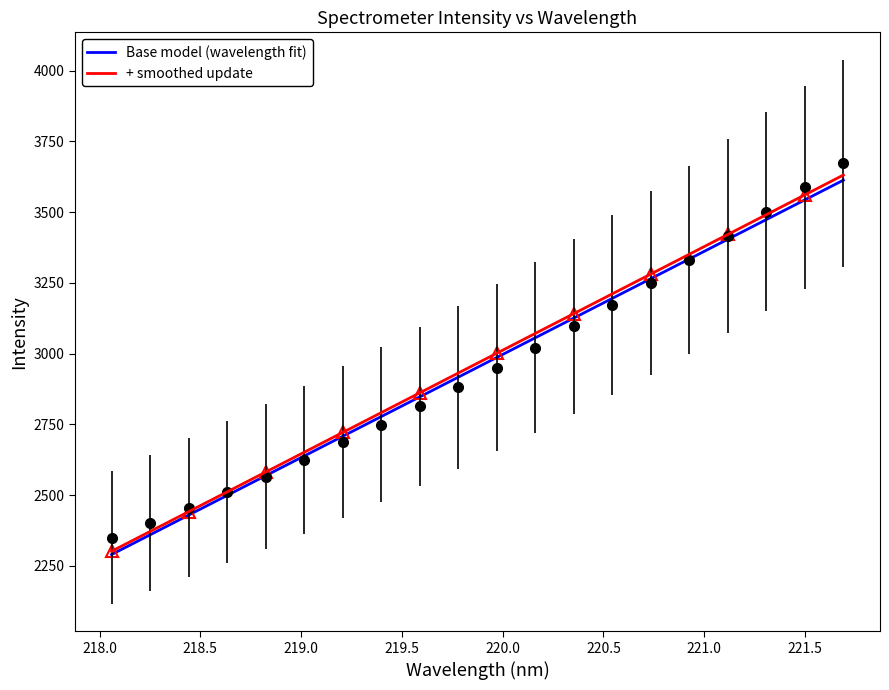

The value at 220.1623 is 4412.2. True or false?

False